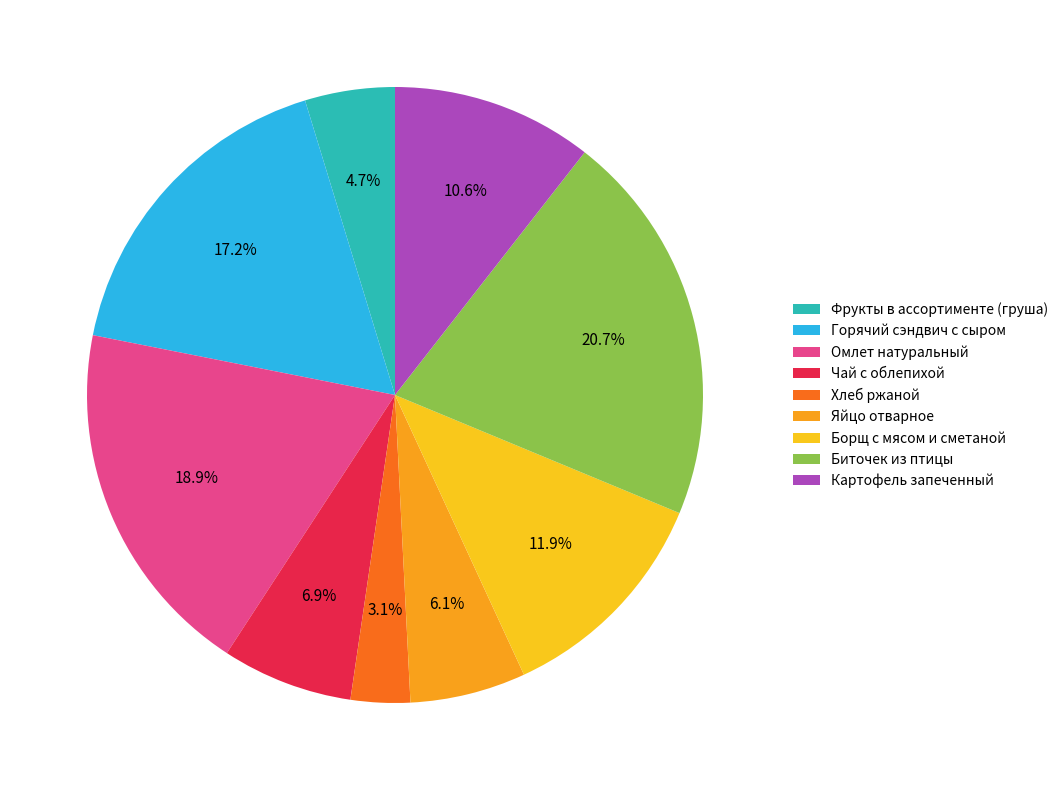

What percentage is NOT represented by Омлет натуральный?

81.1%